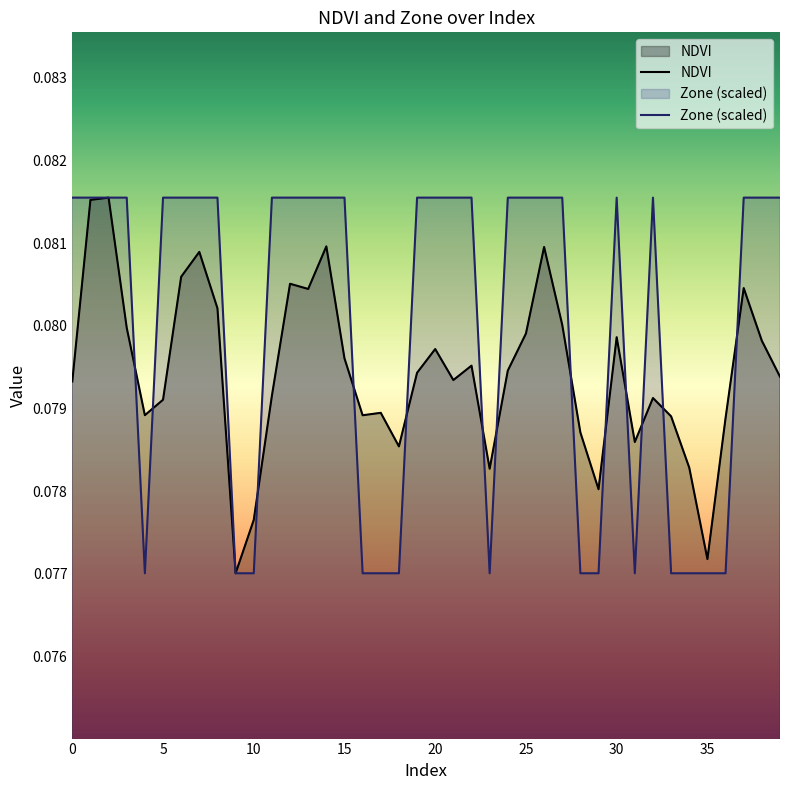

How many intersections are there between NDVI and Zone?

13